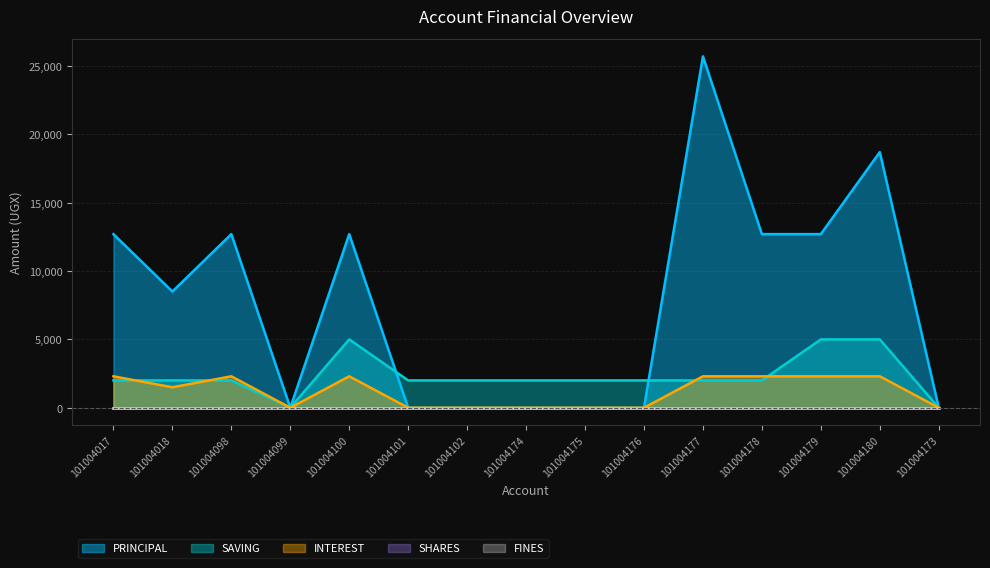

The value of INTEREST at 101004173 is 849. True or false?

False